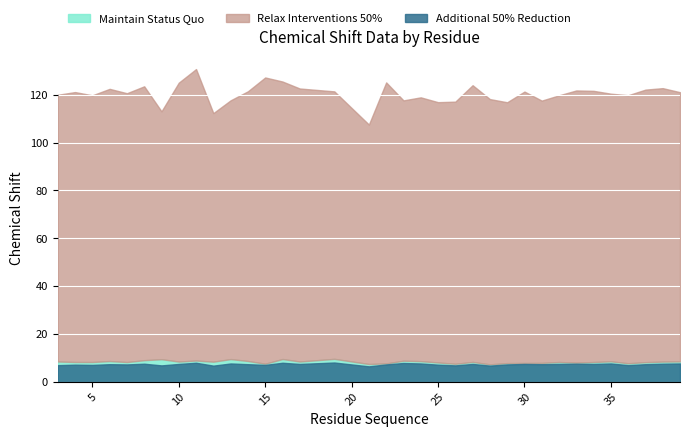

True or false: Additional 50% Reduction and Y_shift intersect in this chart.

False